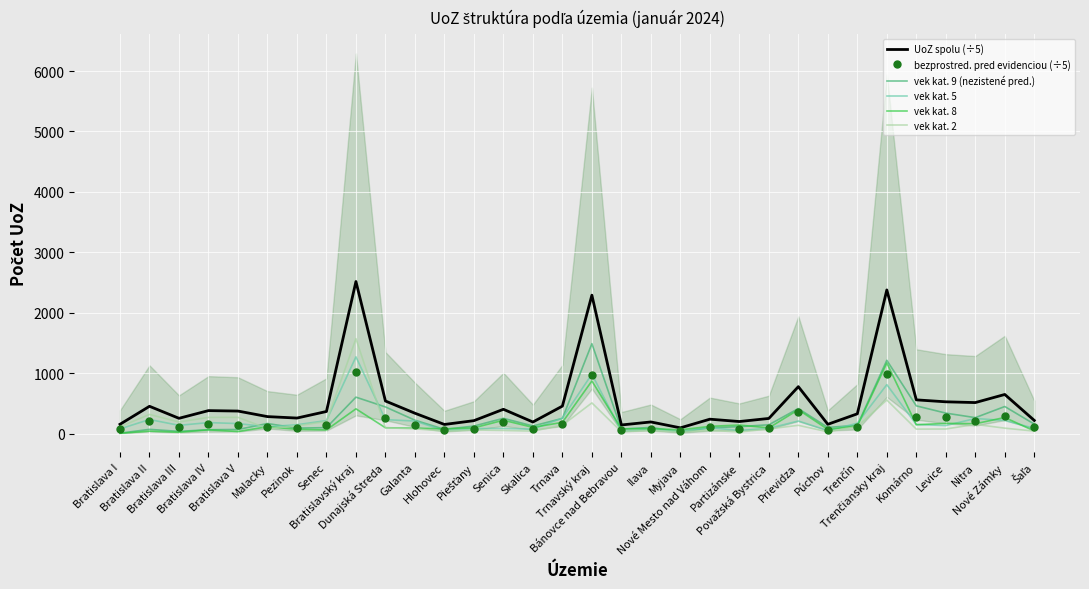

The value of bezprostred. pred evidenciou (÷5) at Bratislava IV is 66.1. True or false?

False